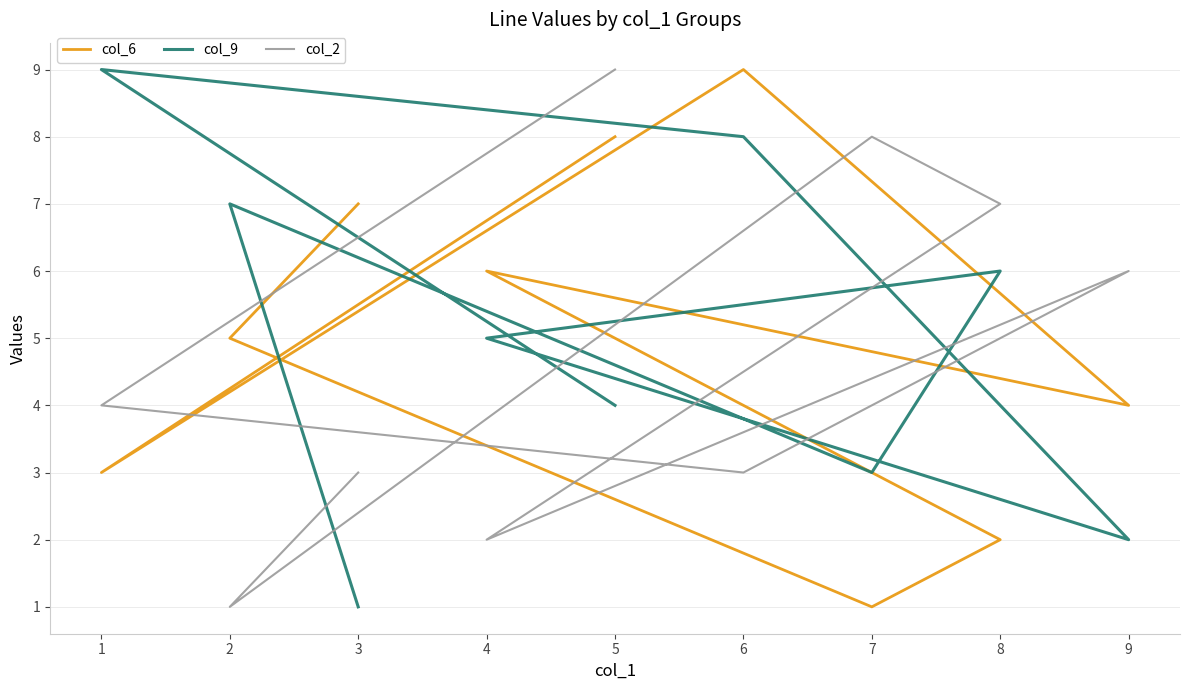

Reading left to right, transcribe all the data shown in this chart.

col_6: 3=7	2=5	7=1	8=2	4=6	9=4	6=9	1=3	5=8
col_9: 3=1	2=7	7=3	8=6	4=5	9=2	6=8	1=9	5=4
col_2: 3=3	2=1	7=8	8=7	4=2	9=6	6=3	1=4	5=9